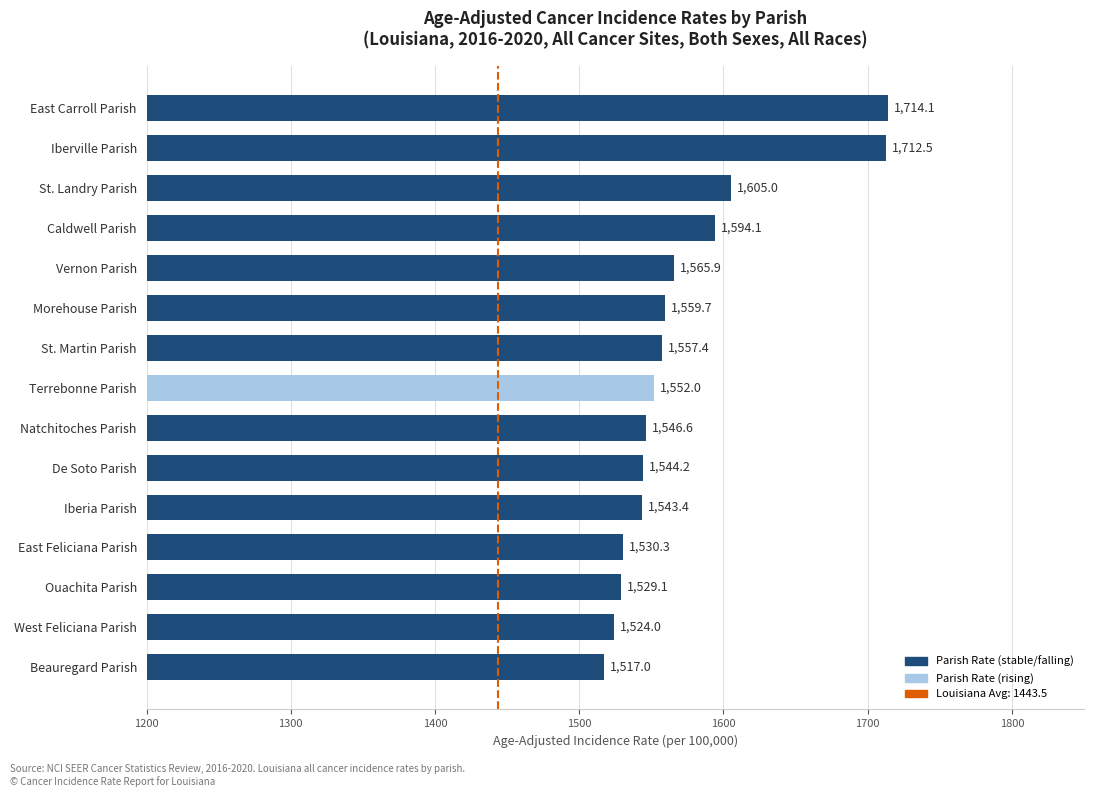

Is it true that the value at De Soto Parish is 719.6?

False